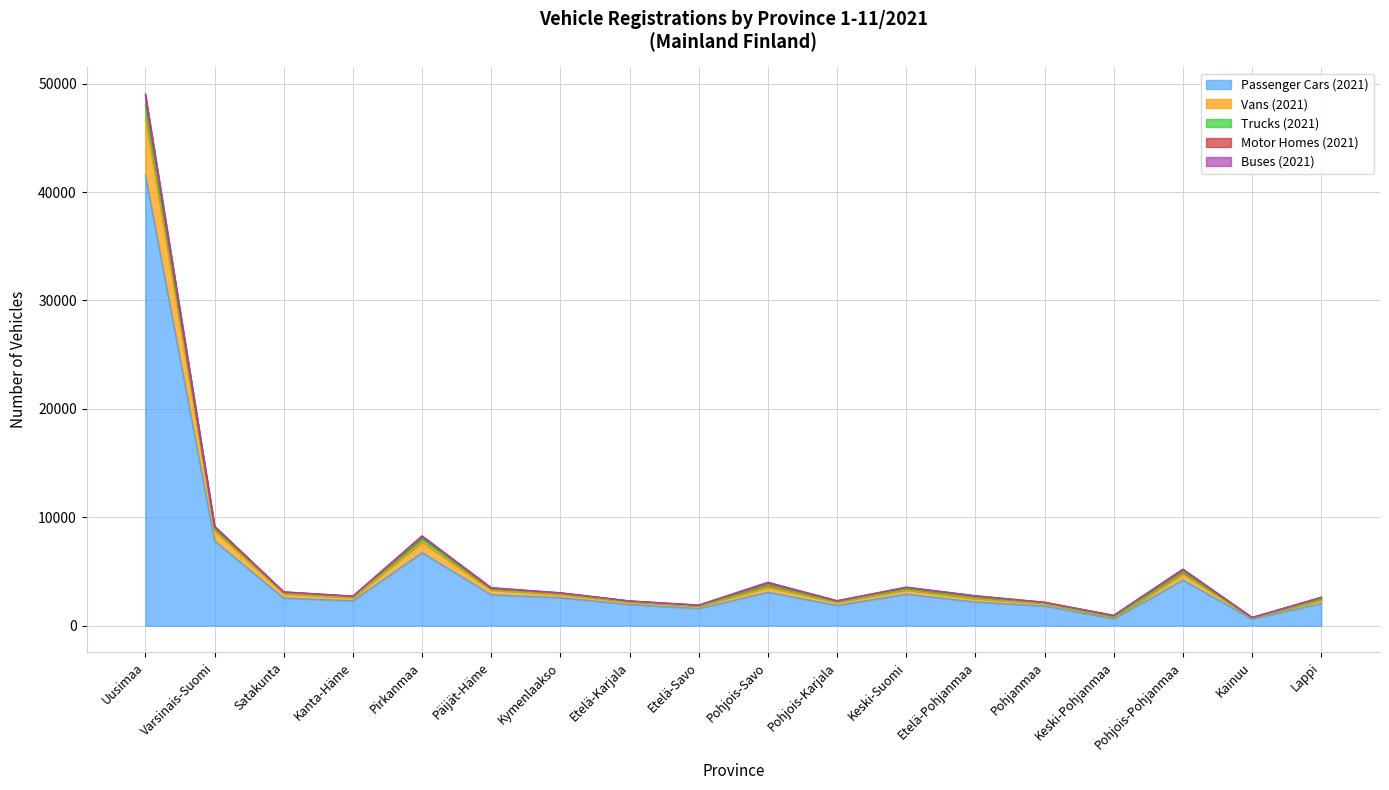

Where is the first local maximum for Passenger Cars (2021)?

Pirkanmaa